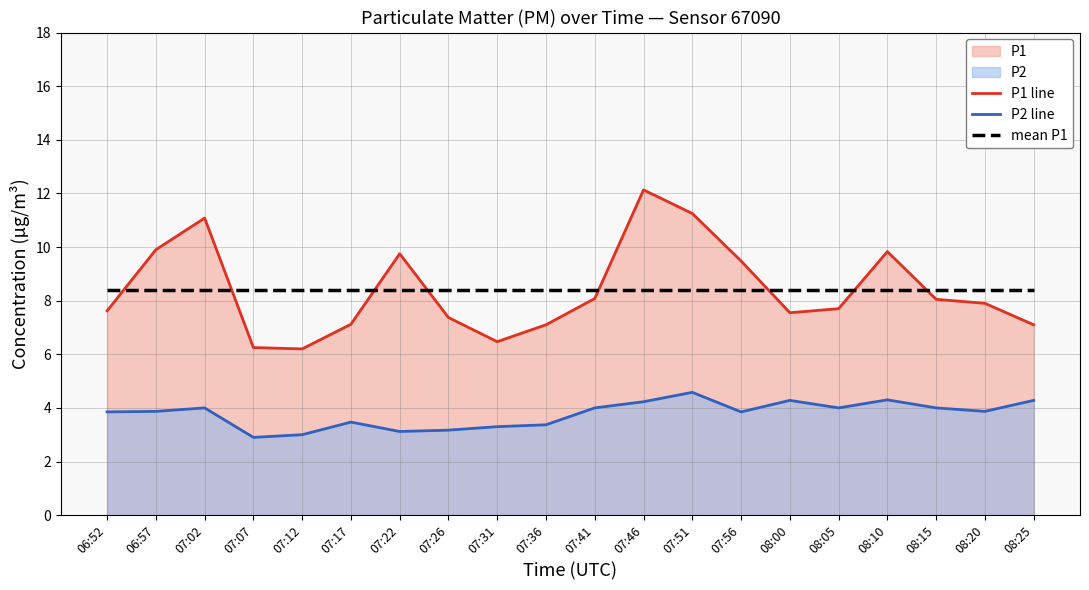

What is the sum of all P2 line values?

75.4